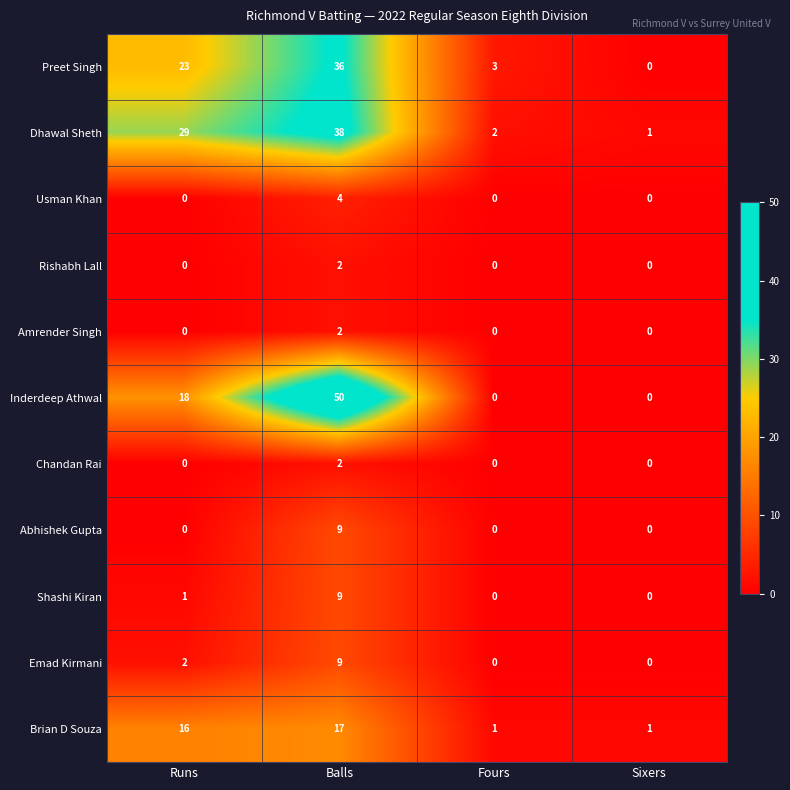

At which category does the chart reach its peak across all series?

Balls